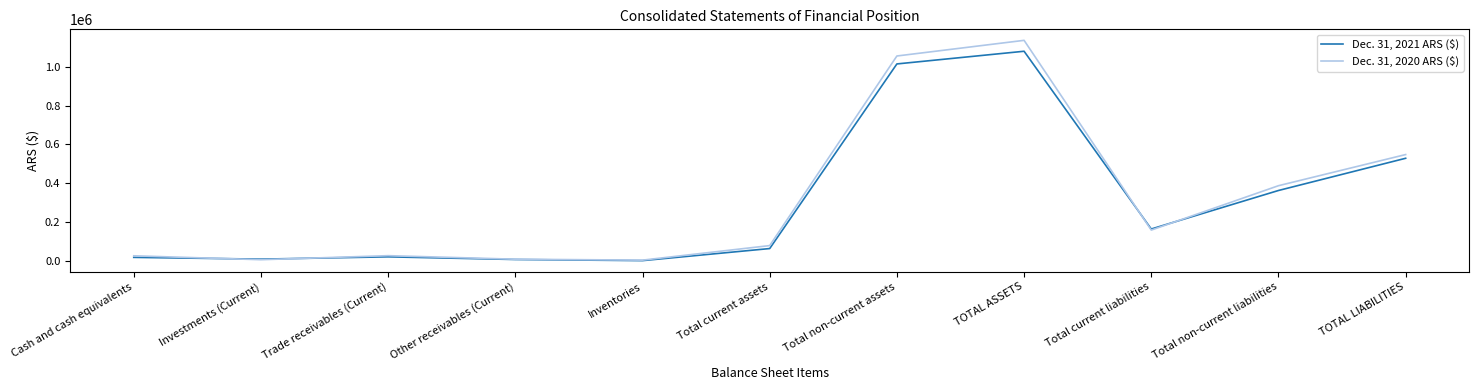

Which category has the highest value in the Dec. 31, 2020 ARS ($) series?

TOTAL ASSETS